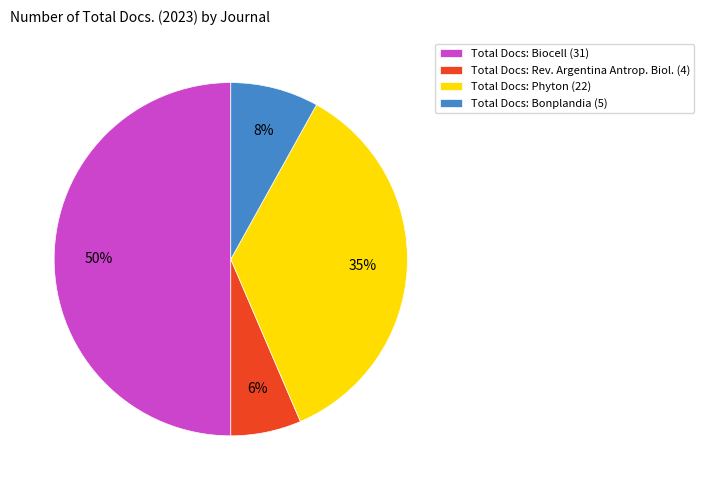

Which category has the smallest portion of the pie?

Total Docs: Rev. Argentina Antrop. Biol. (4)